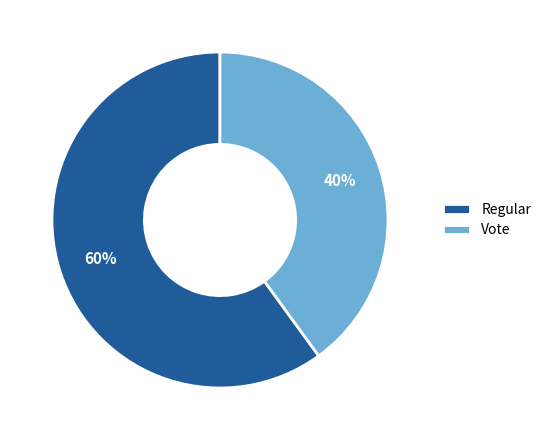

Between Vote and Regular, which is larger?

Regular